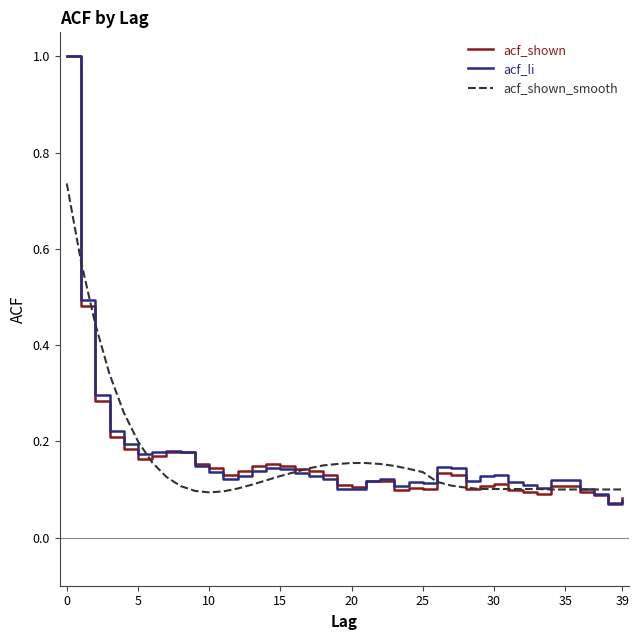

What is the highest value of the acf_li series?

1.0